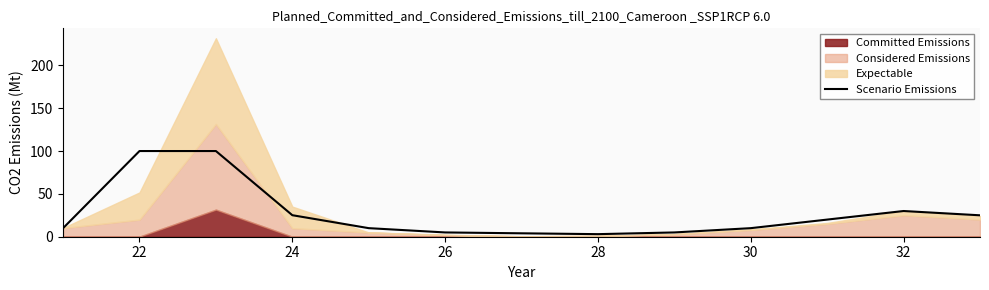

At which label is Scenario Emissions closest to 51?

32